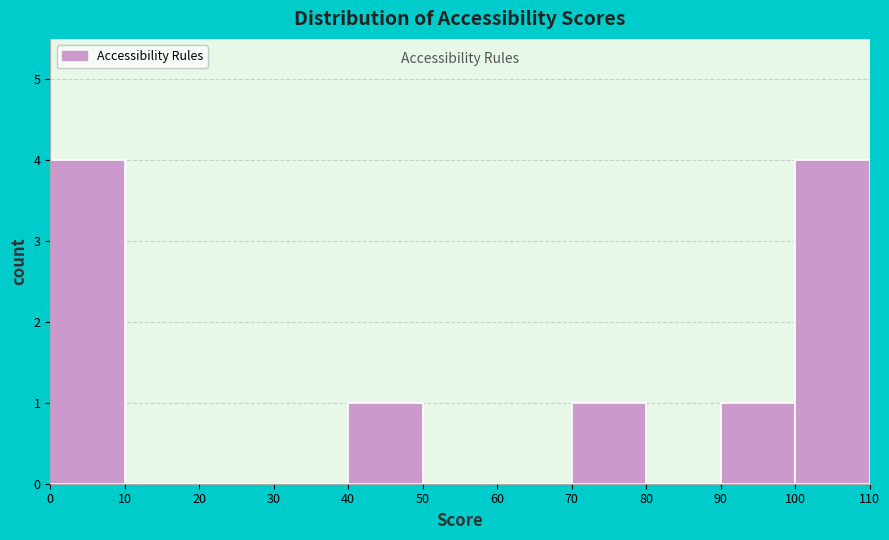

Reading left to right, list every bar in this chart as the range it spans on the x-axis followed by its height. The values are not printed on the chart, so give them approximately, as read against the axis.

0 to 10: 4
10 to 20: 0
20 to 30: 0
30 to 40: 0
40 to 50: 1
50 to 60: 0
60 to 70: 0
70 to 80: 1
80 to 90: 0
90 to 100: 1
100 to 110: 4